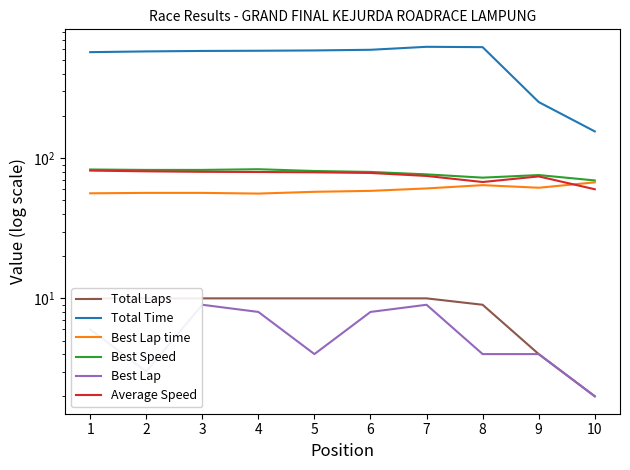

What is the lowest value of the Best Lap series?

2.0